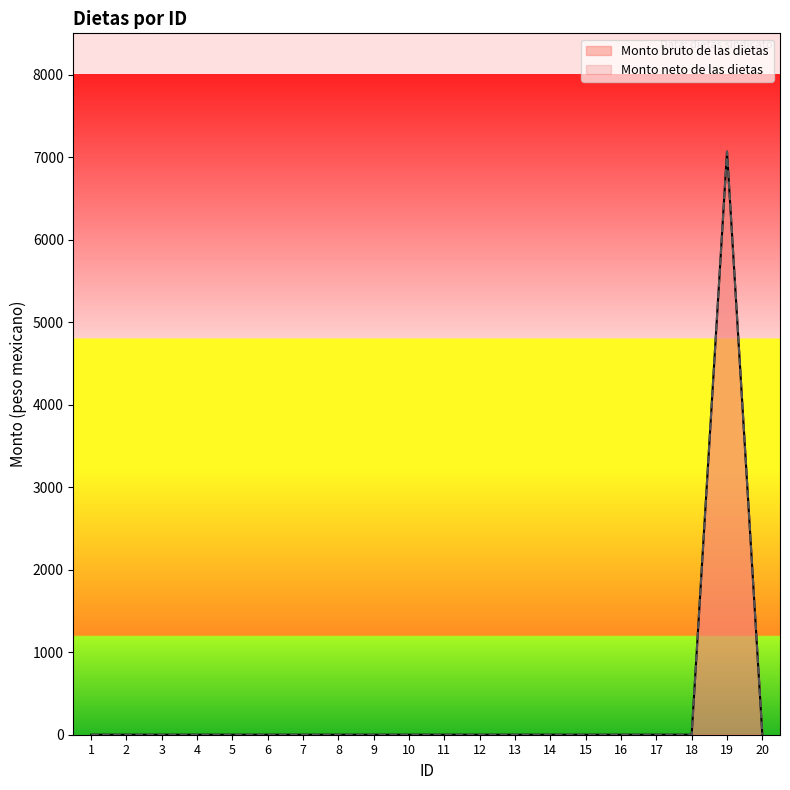

Which series has the largest range (max minus min)?

Monto bruto de las dietas